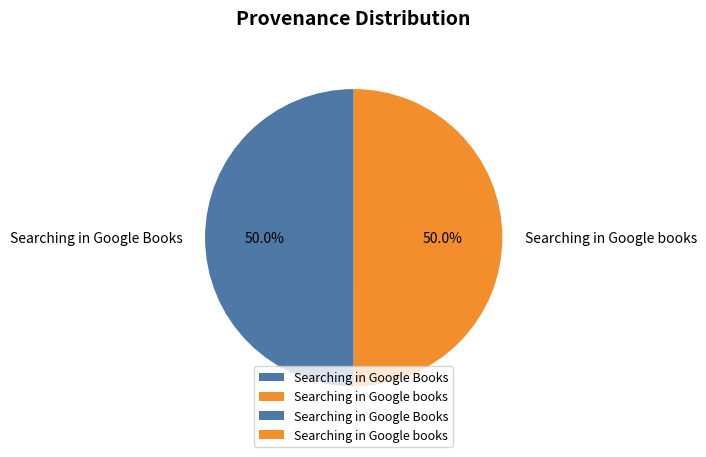

What portion of the pie excludes Searching in Google books?

50.0%